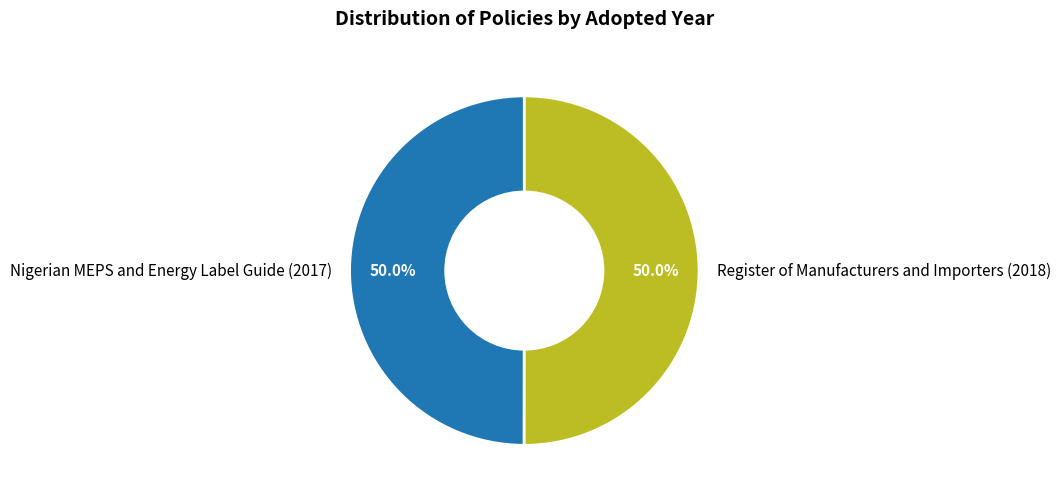

The Register of Manufacturers and Importers slice represents 50% of the pie. True or false?

True